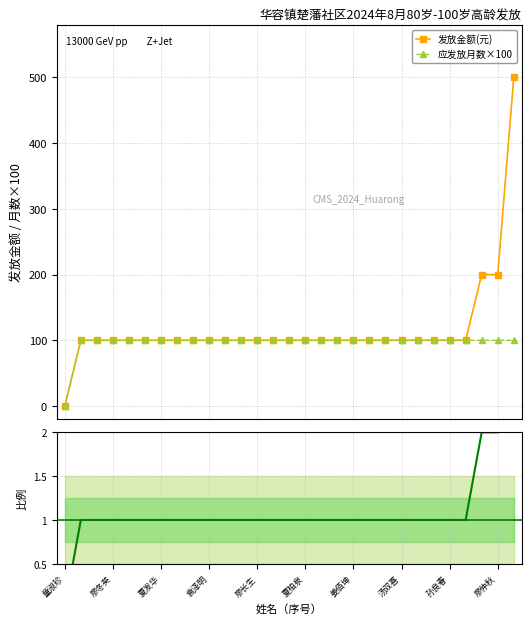

Which has a higher value, 20 or 18?

20